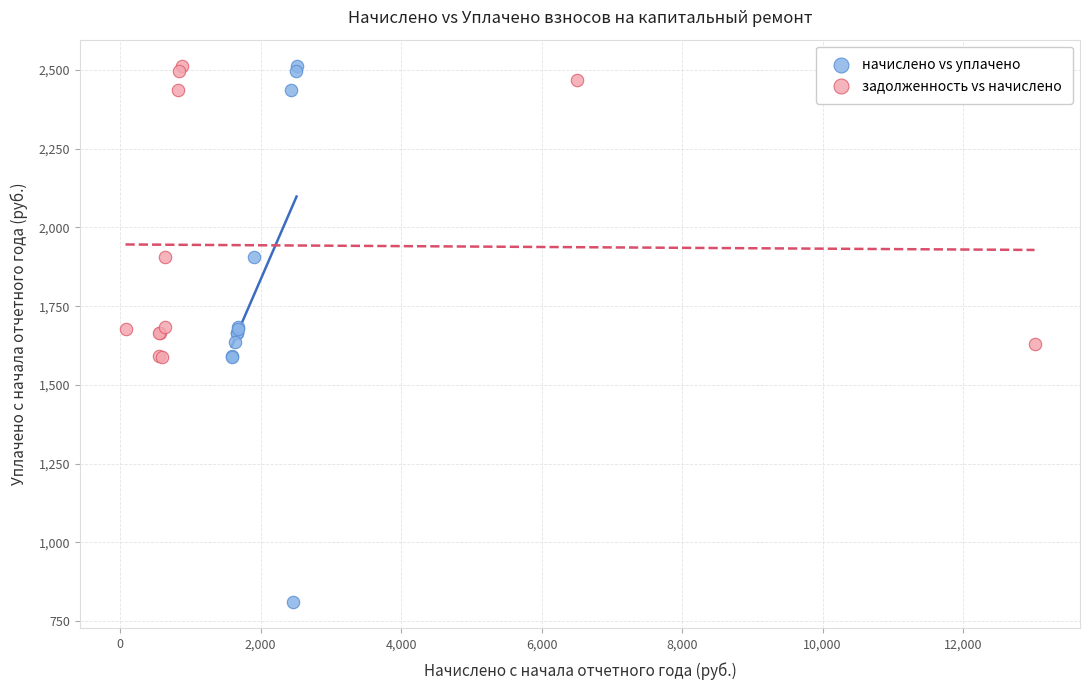

What are all the series names shown in the legend?

начислено vs уплачено, задолженность vs начислено